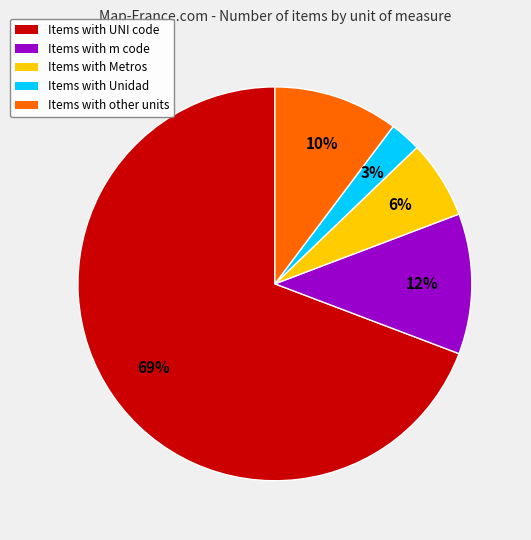

Does any single category account for the majority?

Yes